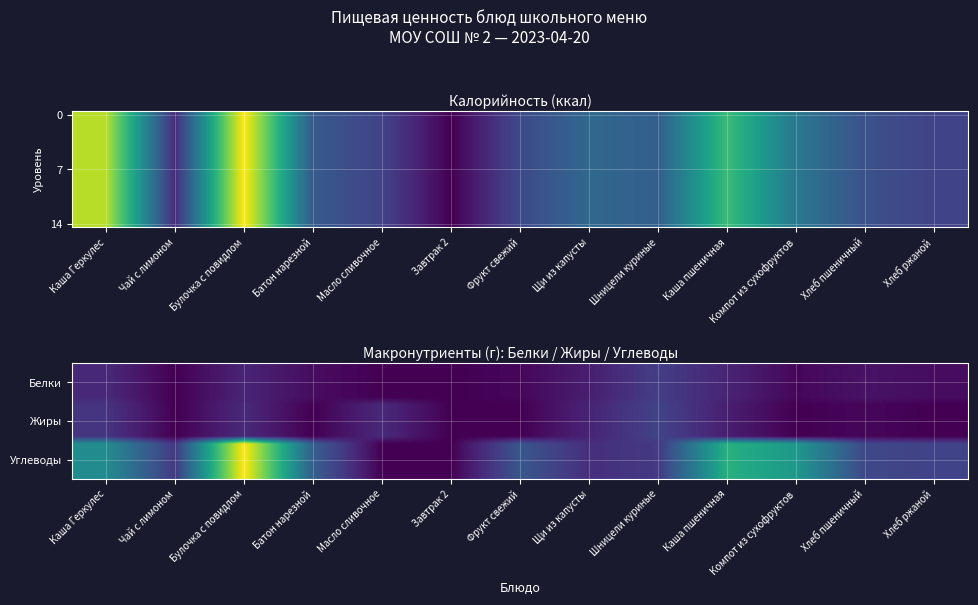

Which has a higher value, Масло сливочное or Хлеб пшеничный?

Хлеб пшеничный